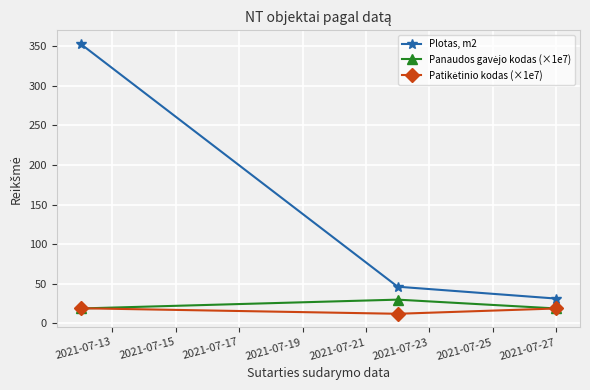

Which series has the largest range (max minus min)?

Plotas, m2